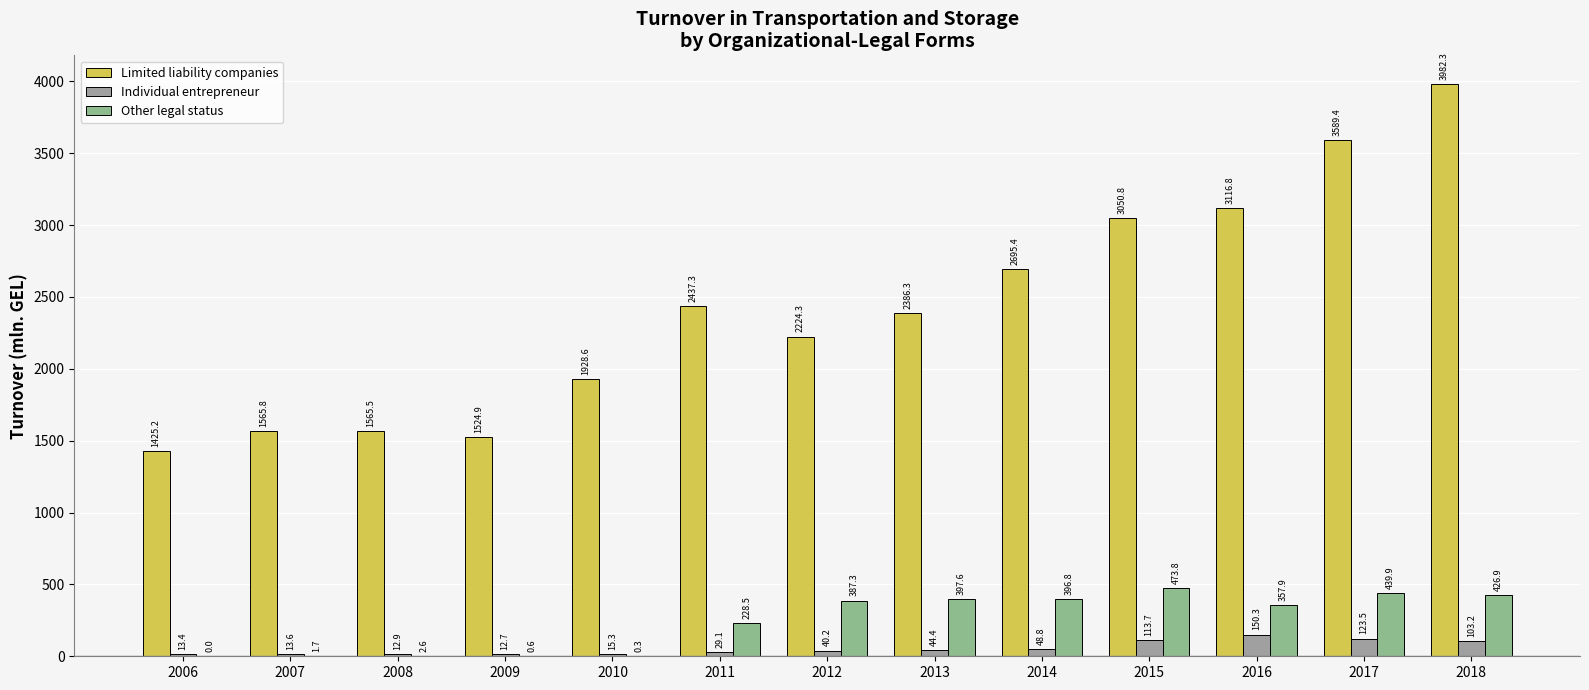

Which series has the largest total across all categories?

Limited liability companies